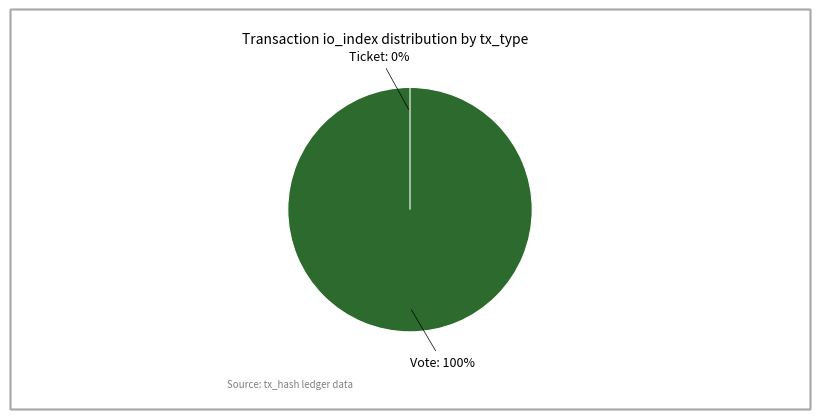

To the nearest percent, what is the average slice percentage?

50%